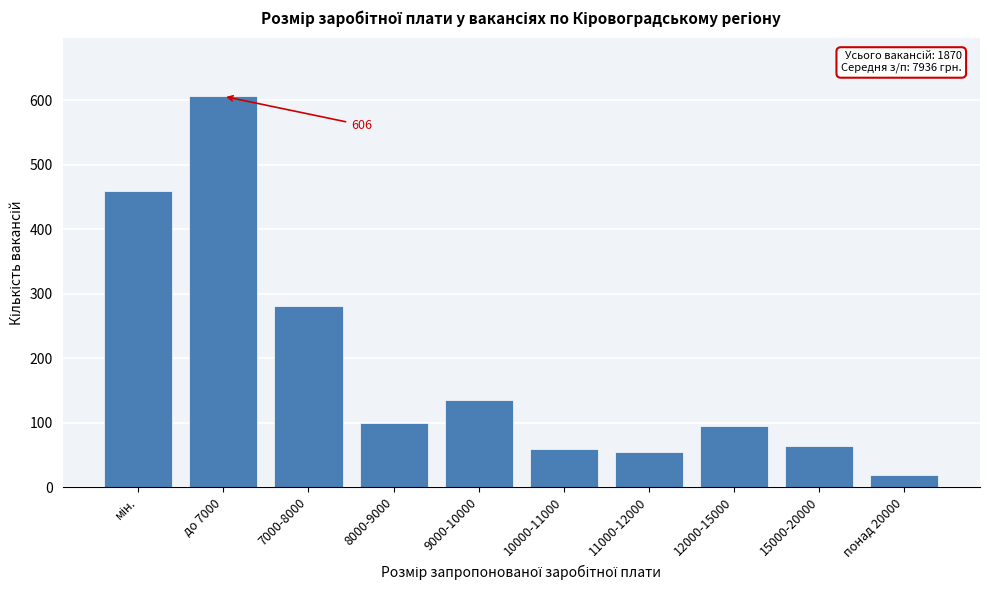

Reading right to left, transcribe all the data shown in this chart.

18	63	94	55	59	135	100	281	606	459